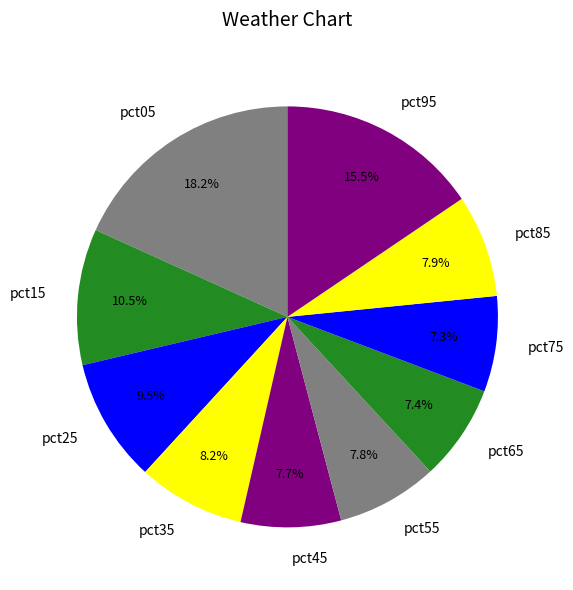

Does pct45 represent more than half of the total?

No